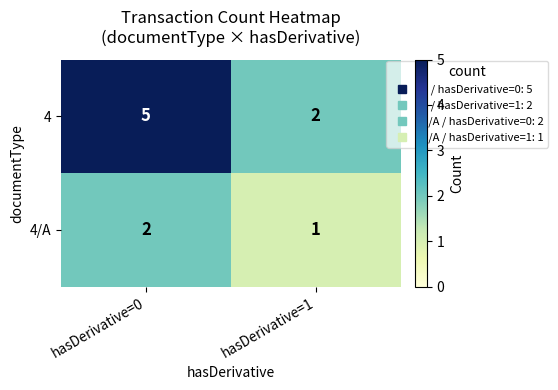

Reading left to right, list all the values displayed in this chart.

4: hasDerivative=0=5	hasDerivative=1=2
4/A: hasDerivative=0=2	hasDerivative=1=1